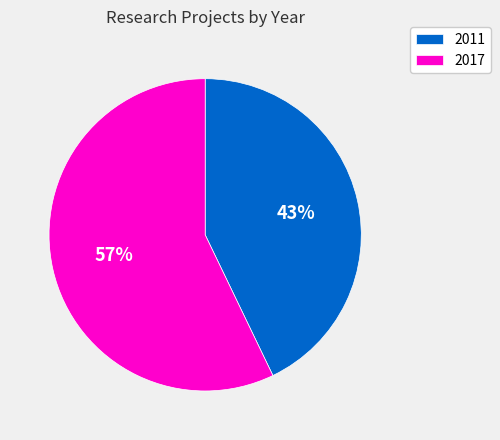

How many segments does this pie chart have?

2